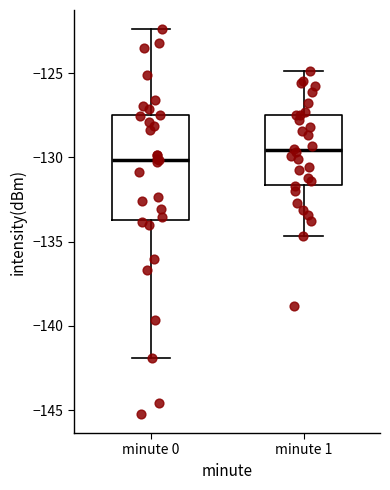

Which box's median line is the lowest?

minute 0